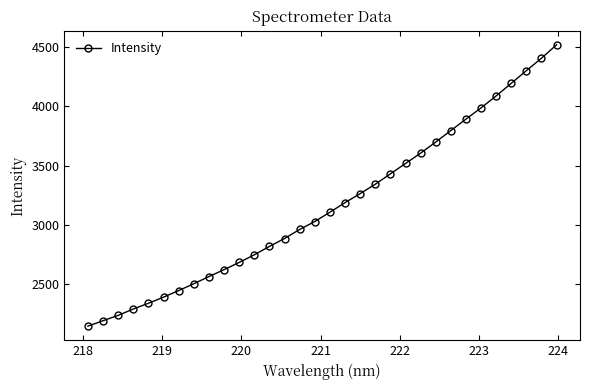

True or false: there are more than 0 points higher than both neighbors.

False